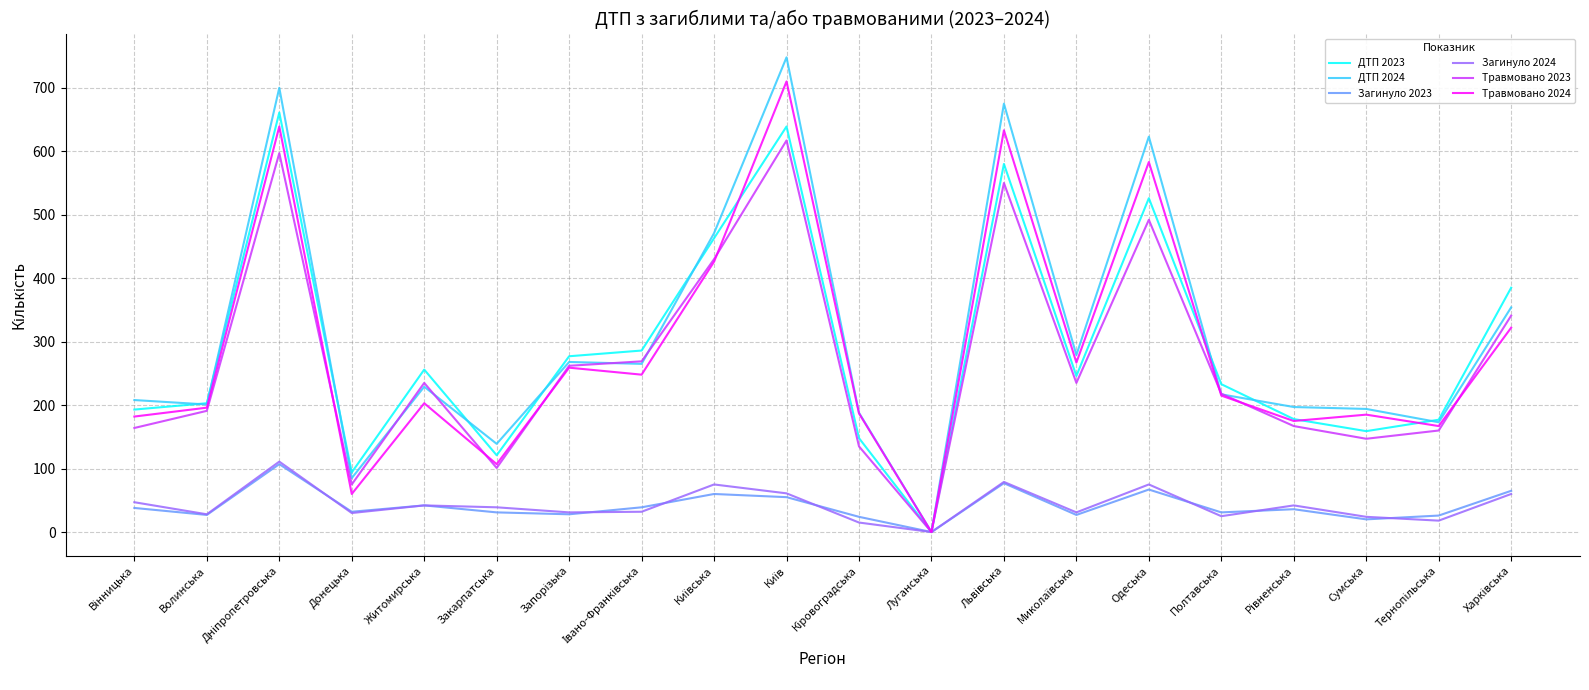

Is it true that ДТП 2024 equals 322 at Сумська?

False